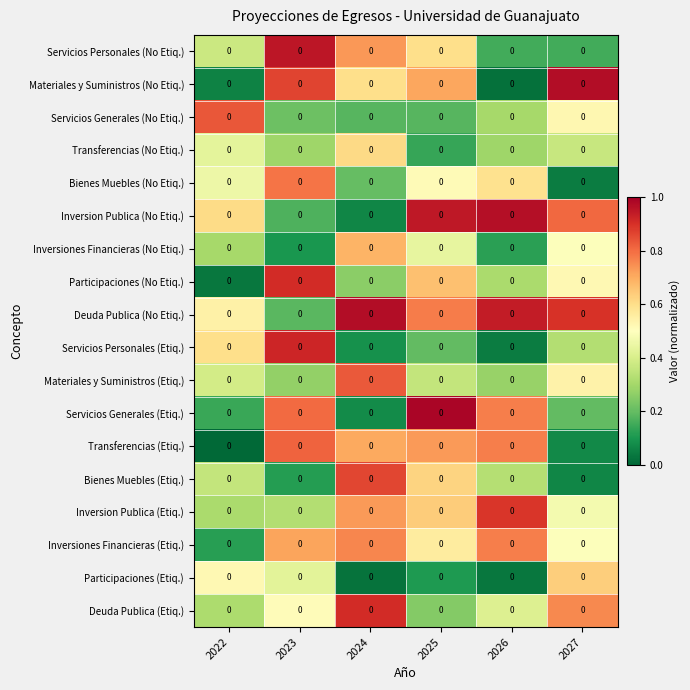

What is the minimum value for Inversiones Financieras (No Etiq.)?

0.1